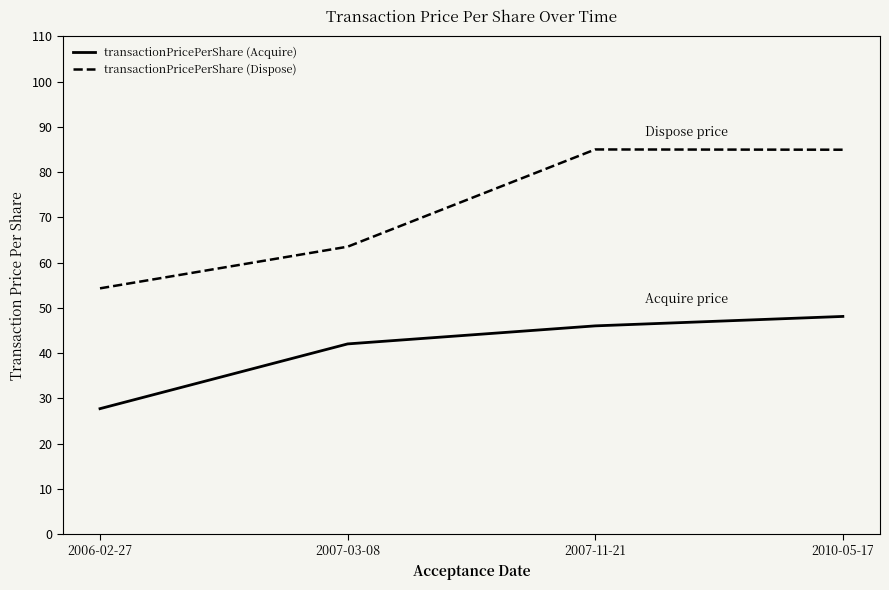

What is the sum of all transactionPricePerShare (Acquire) values?

163.9